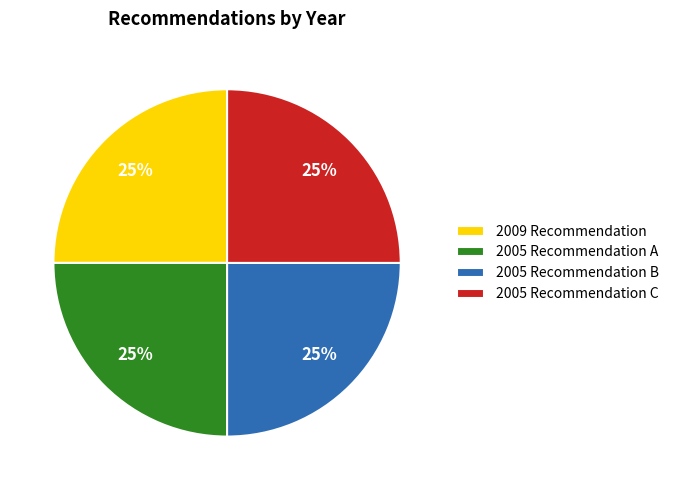

Is there a majority slice in this chart?

No